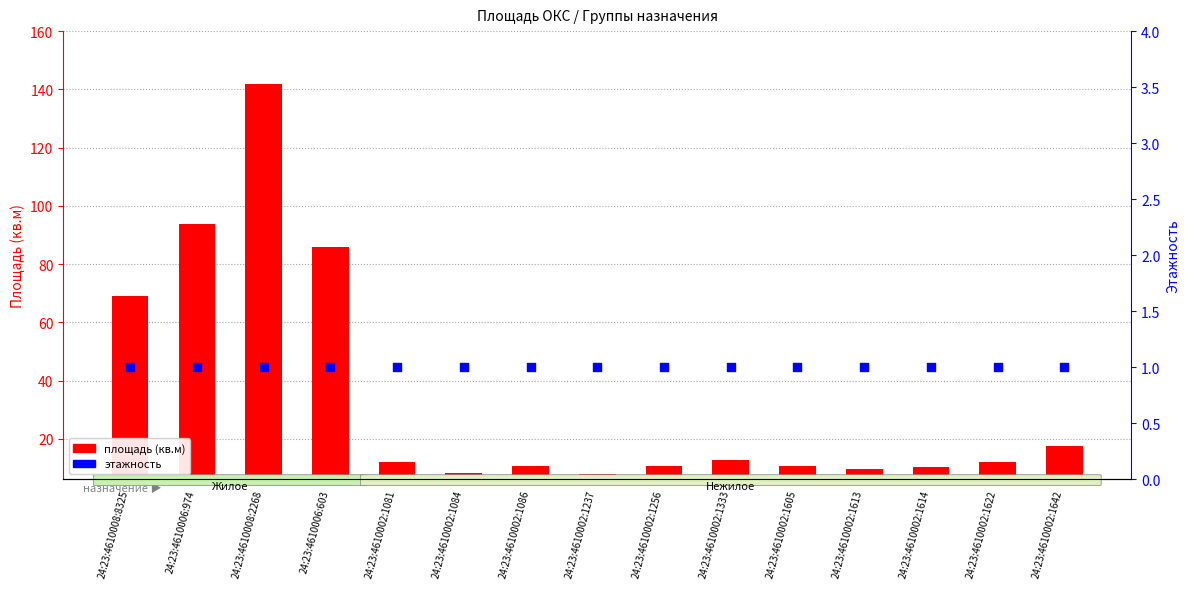

What are all the series names shown in the legend?

площадь (кв.м), этажность